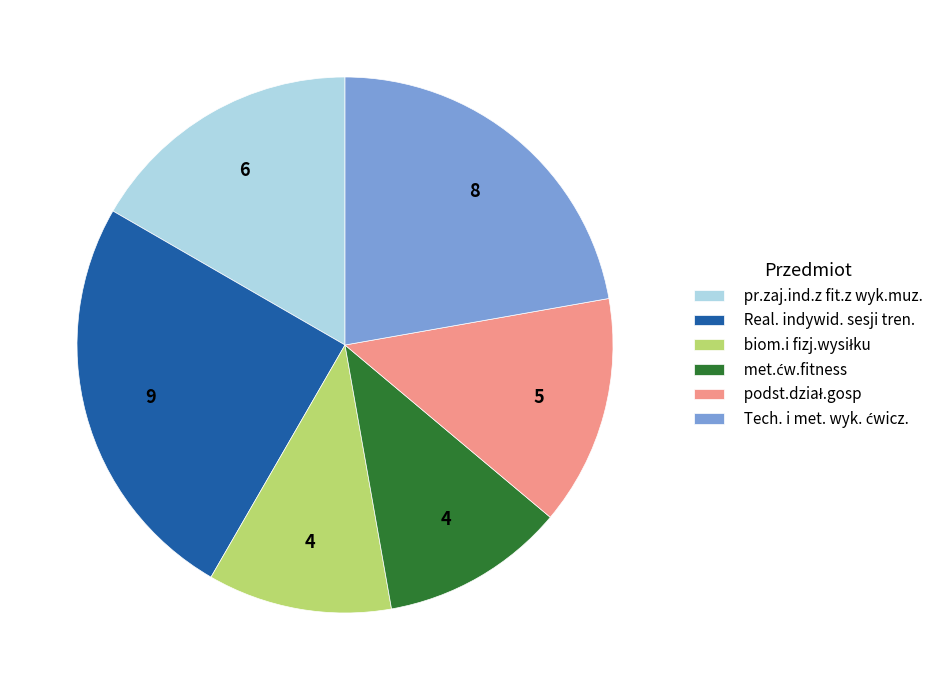

Which has a higher value, pr.zaj.ind.z fit.z wyk.muz. or Real. indywid. sesji tren.?

Real. indywid. sesji tren.